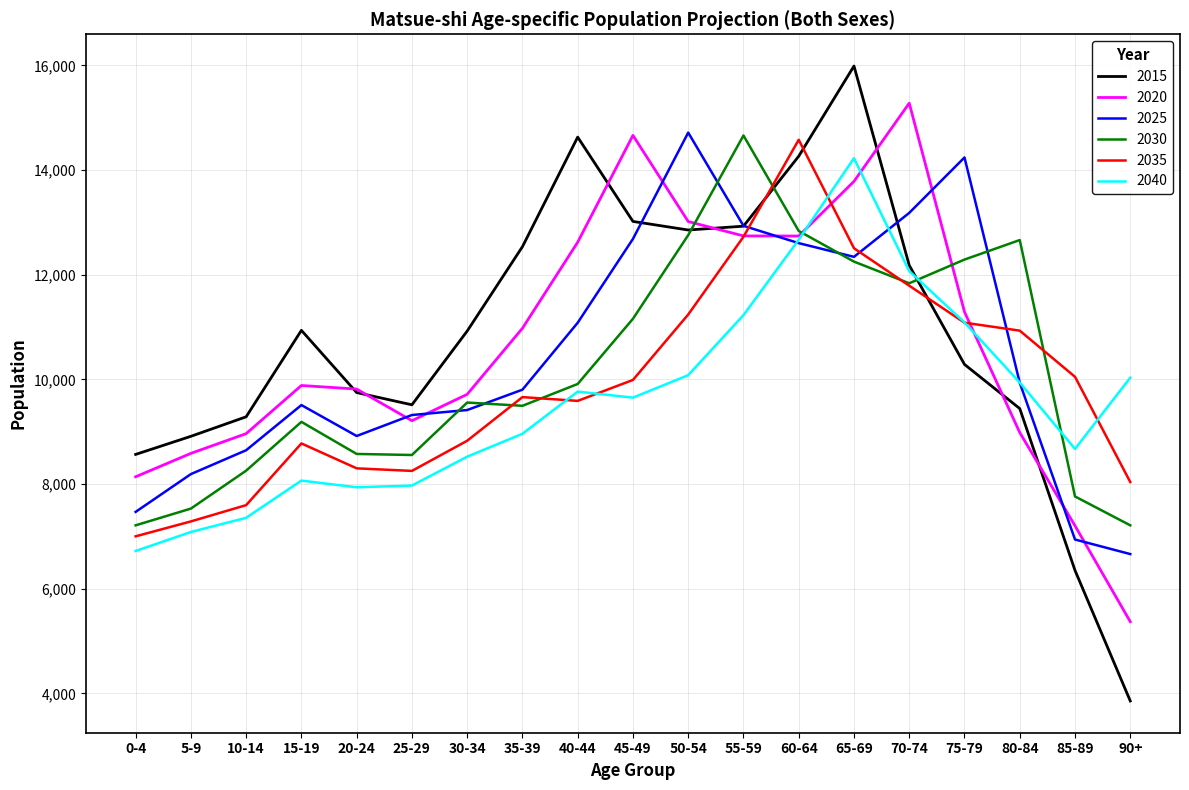

How many lines are shown in the chart?

6